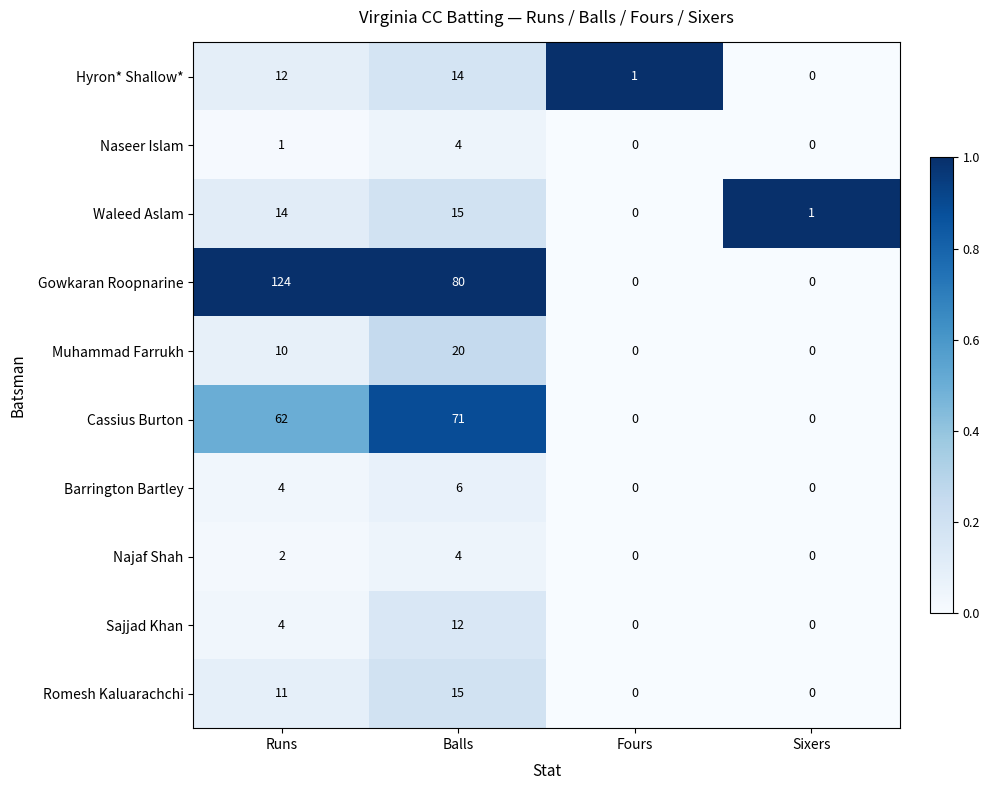

What is the difference between the maximum and minimum values in the Hyron* Shallow* series?

14